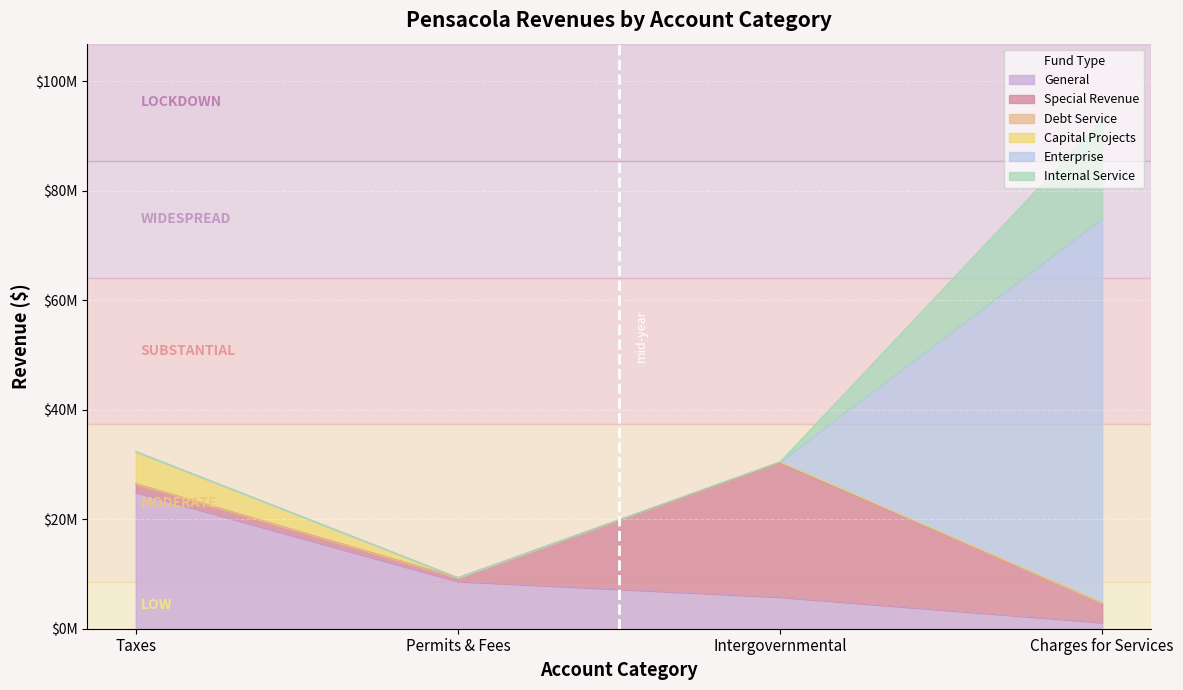

Count the Debt Service values in the range 0 to 271733.

4